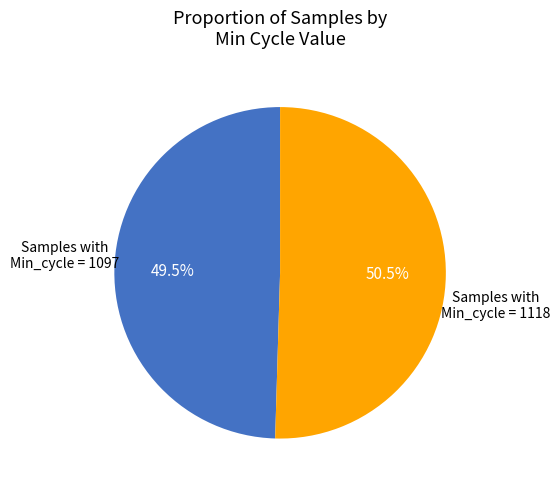

To the nearest percent, what is the average slice percentage?

50%